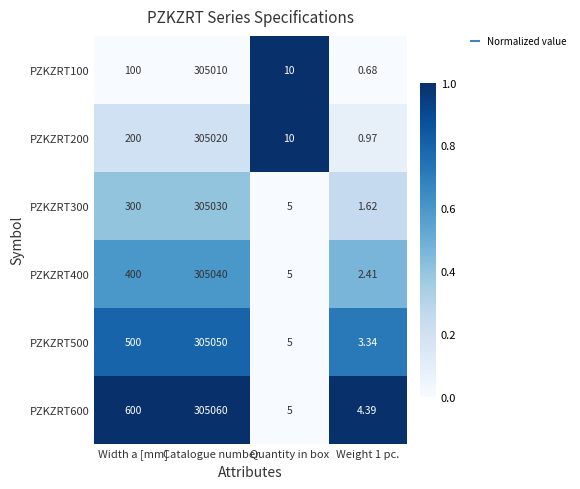

At which category is the sum across all series the highest?

Catalogue number